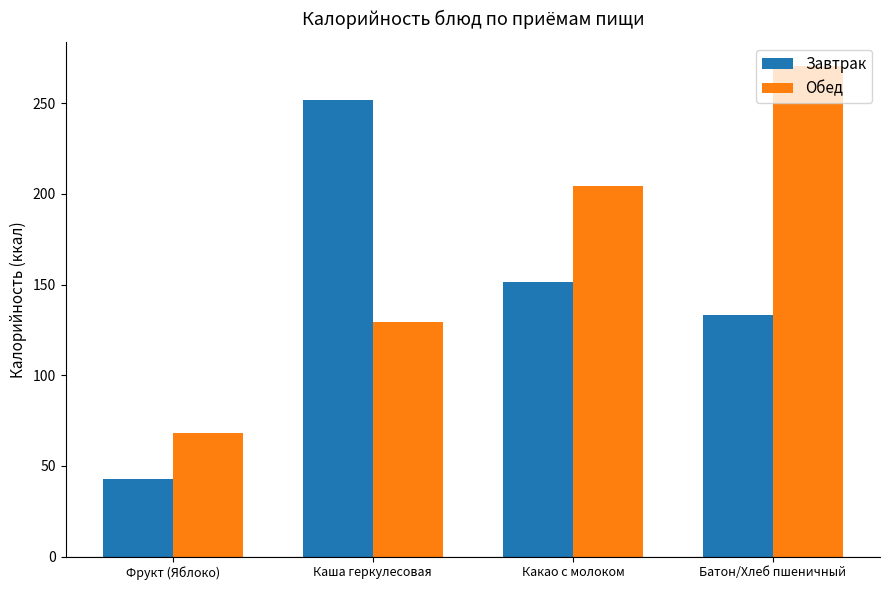

Between Фрукт (Яблоко) and Каша геркулесовая, which series saw the biggest shift?

Завтрак